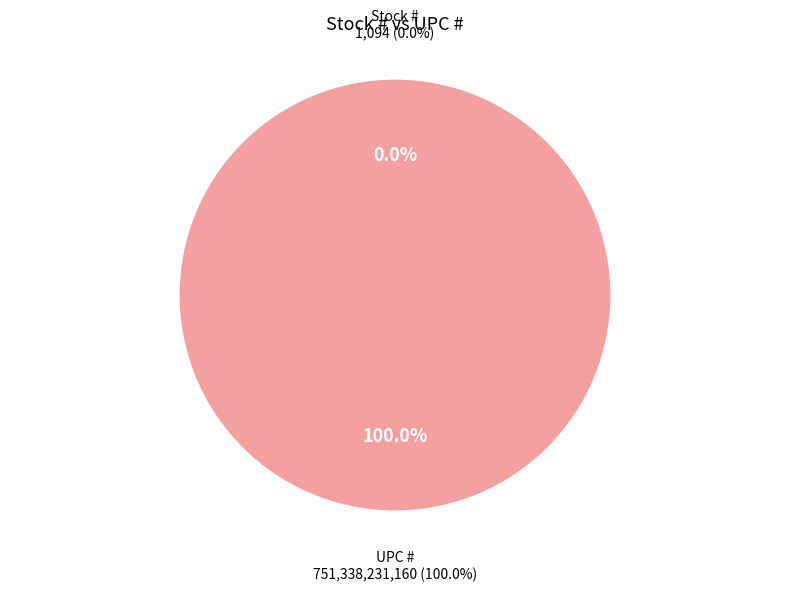

Combined, what portion of the pie is Stock # and UPC #?

100.0%